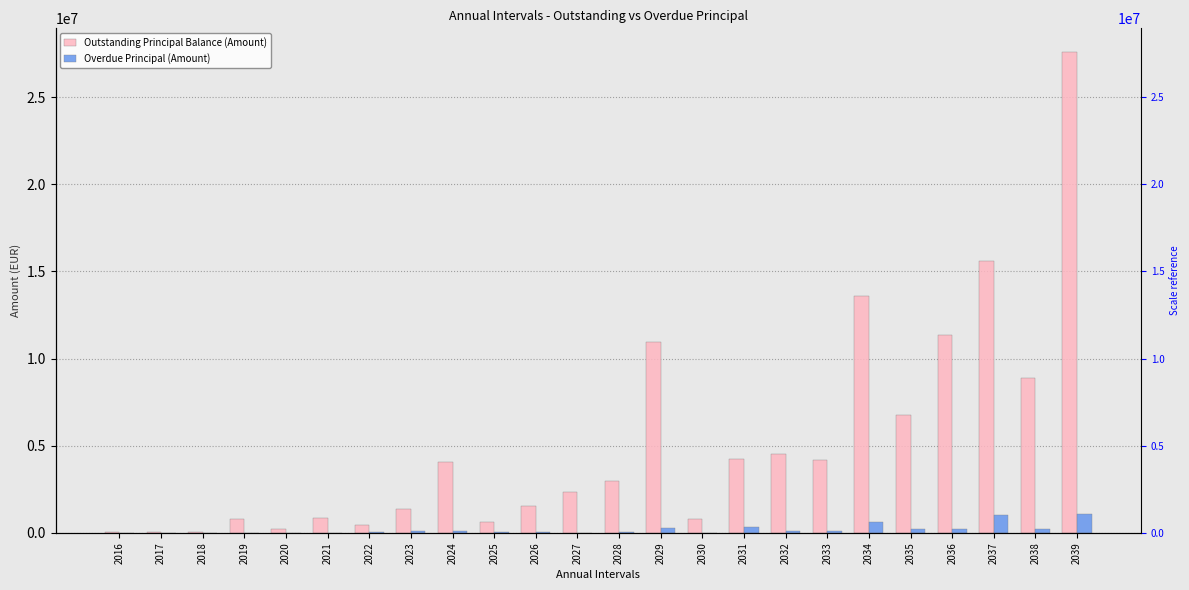

Reading right to left, what are all the values shown in this chart?

Outstanding Principal Balance (Amount): 27575851.0	8865627.0	15603465.9	11372151.6	6778571.3	13591125.5	4161468.7	4497115.0	4245729.2	822991.9	10964322.4	2955043.8	2346427.2	1529562.8	633247.7	4064413.6	1351029.4	461546.0	865508.1	204300.1	817266.2	45607.7	32310.9	29627.2
Overdue Principal (Amount): 1061039.4	230176.3	1001572.1	232201.4	236331.8	610252.4	95231.9	115704.0	327415.0	0.0	255458.7	73184.1	17085.5	31570.6	40885.3	91769.7	100670.4	22044.0	0.0	0.0	949.8	0.0	0.0	0.0